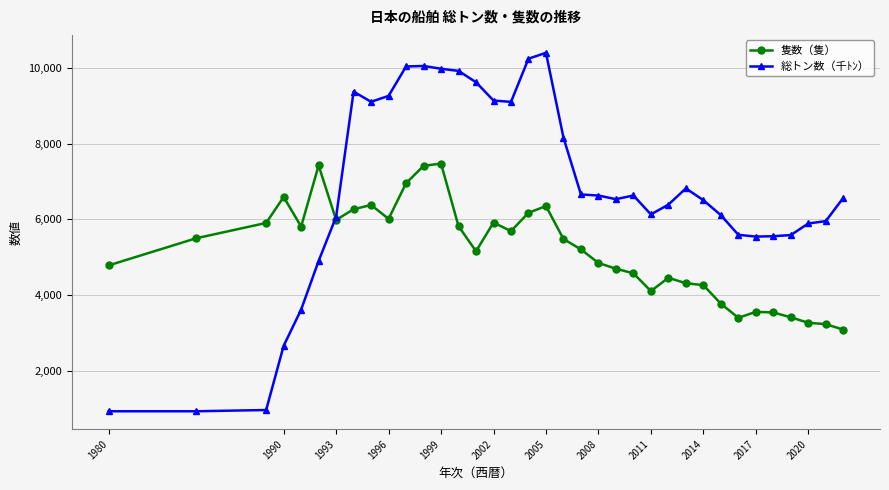

What are all the series names shown in the legend?

隻数（隻）, 総トン数（千ﾄﾝ）